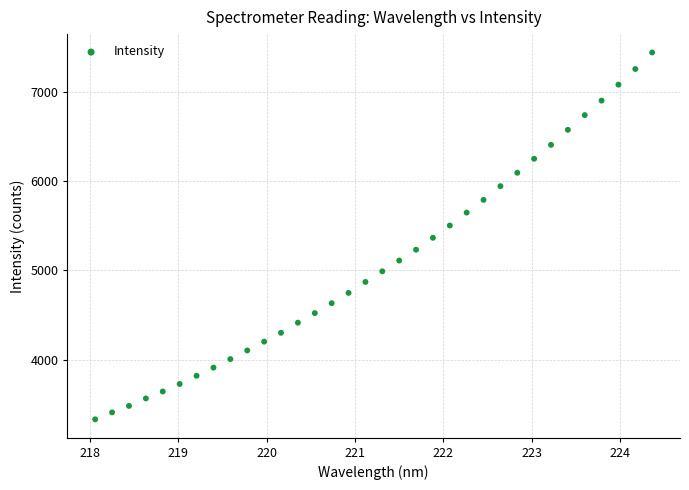

What is the range of Y values (max minus min)?

4116.8